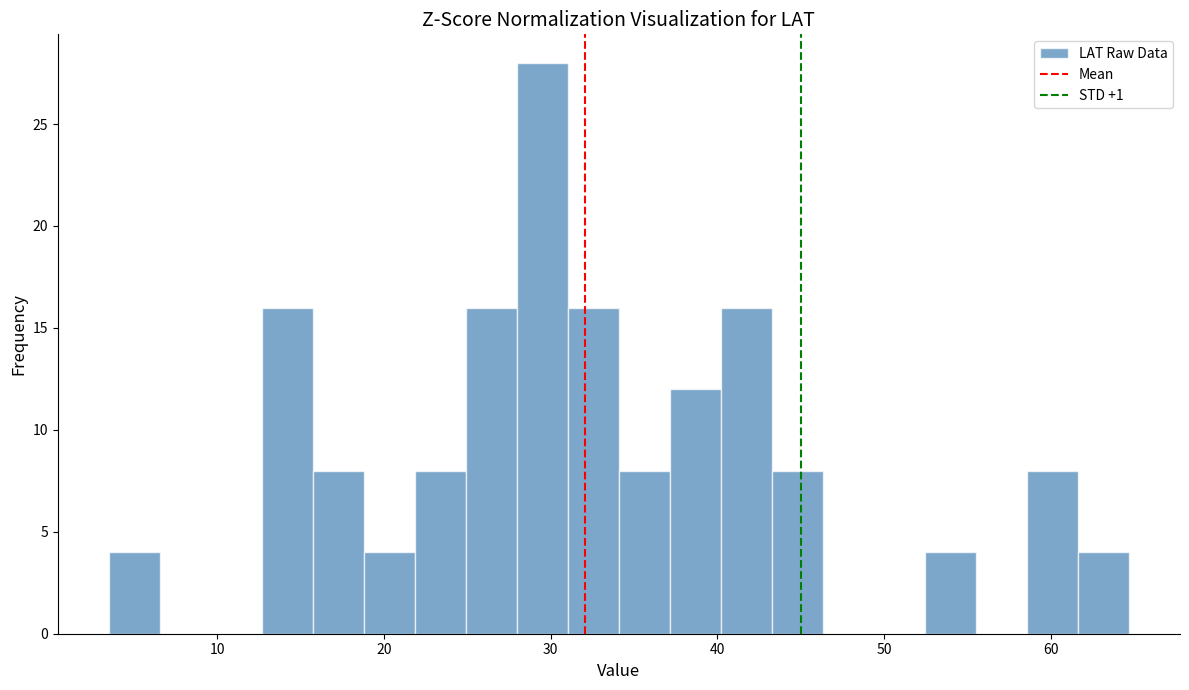

Read against the x-axis, roughly where is the centre of the tallest bar?

30